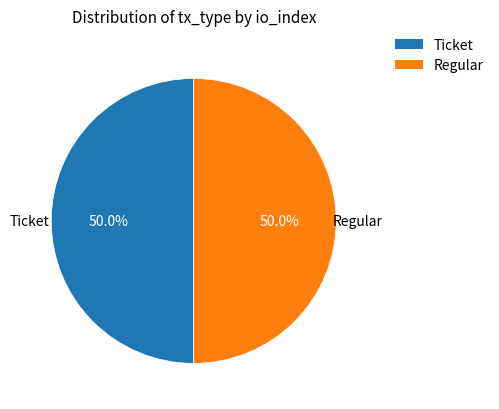

What is the ratio of the value at Ticket to the value at Regular?

1.0